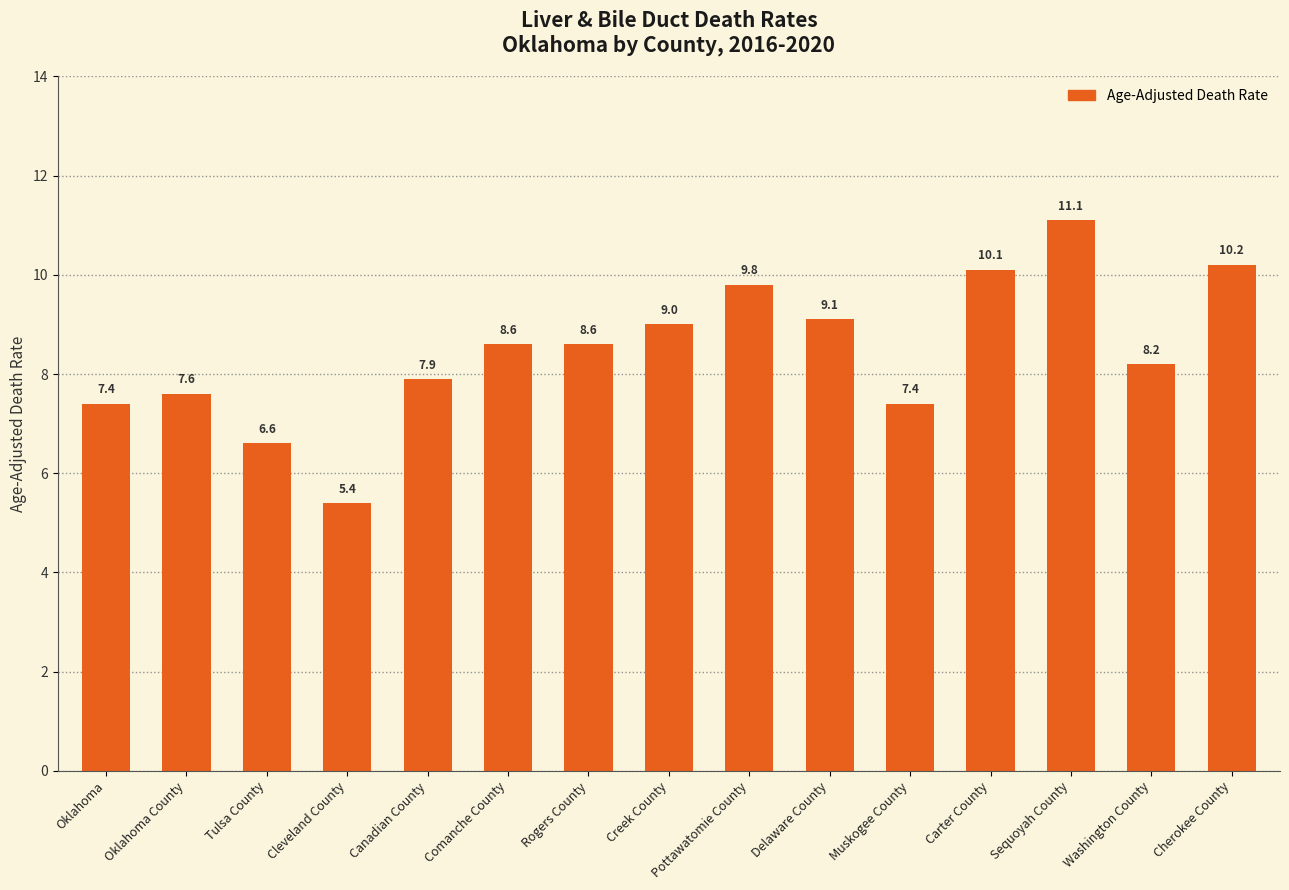

The value at Cherokee County is 10.2. True or false?

True